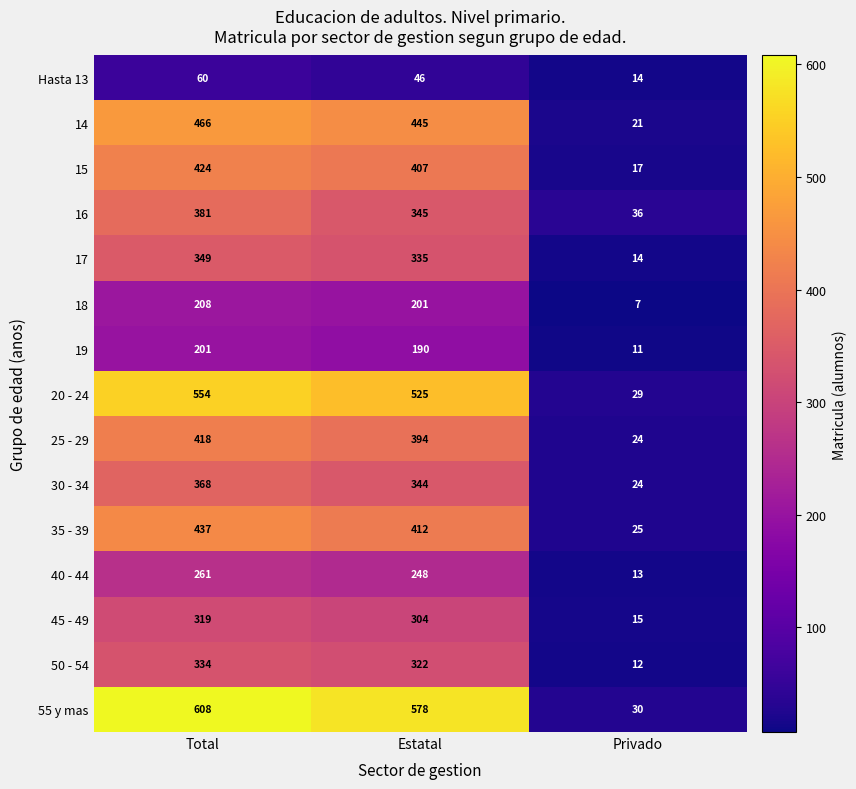

Which series has the largest range (max minus min)?

55 y mas